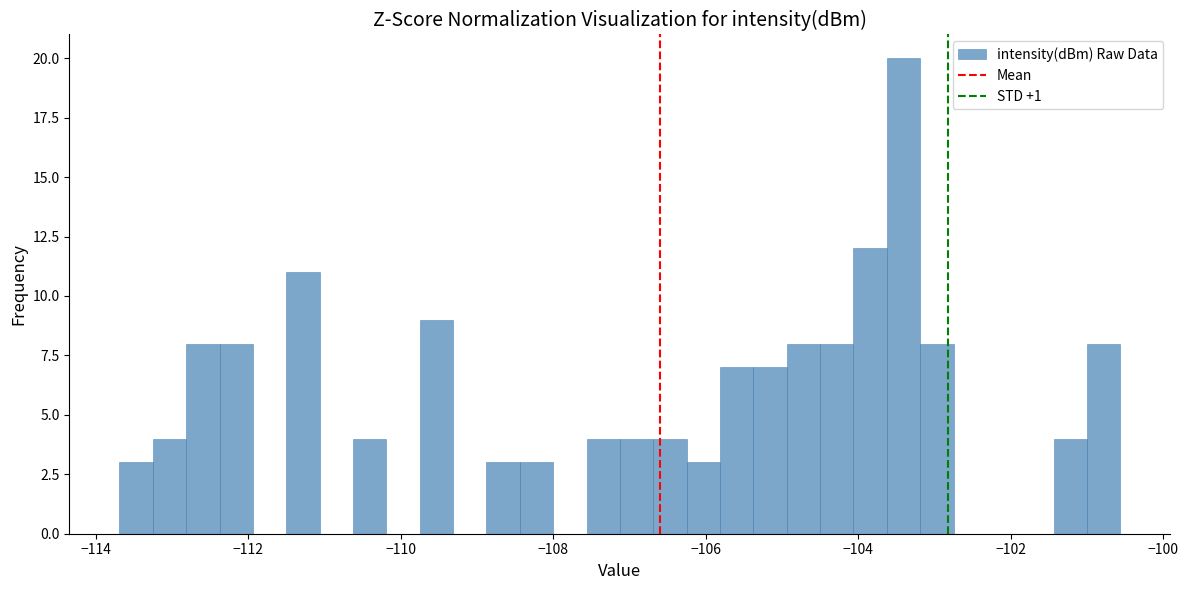

Read against the x-axis, roughly where is the centre of the tallest bar?

-103.4